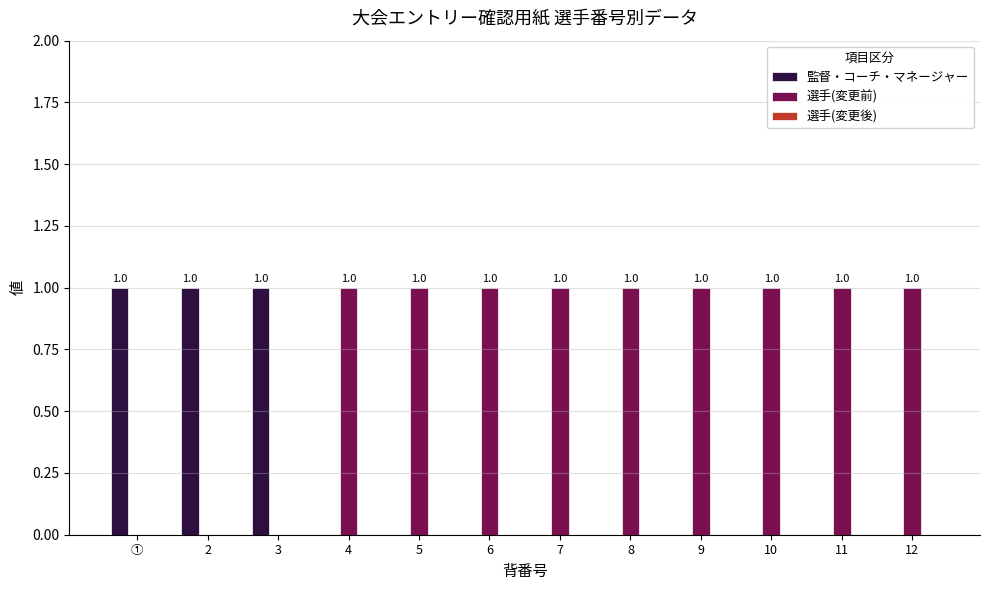

Are the bars horizontal?

No